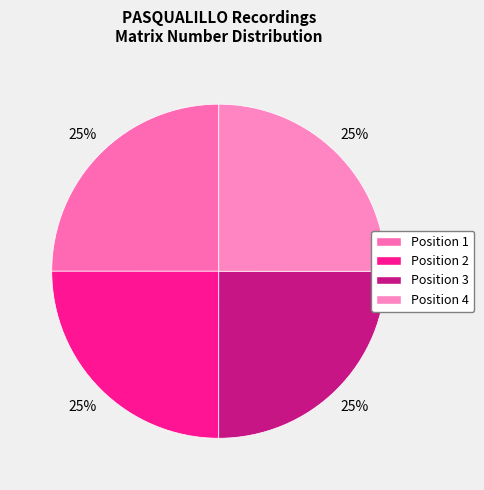

Does any single category account for the majority?

No